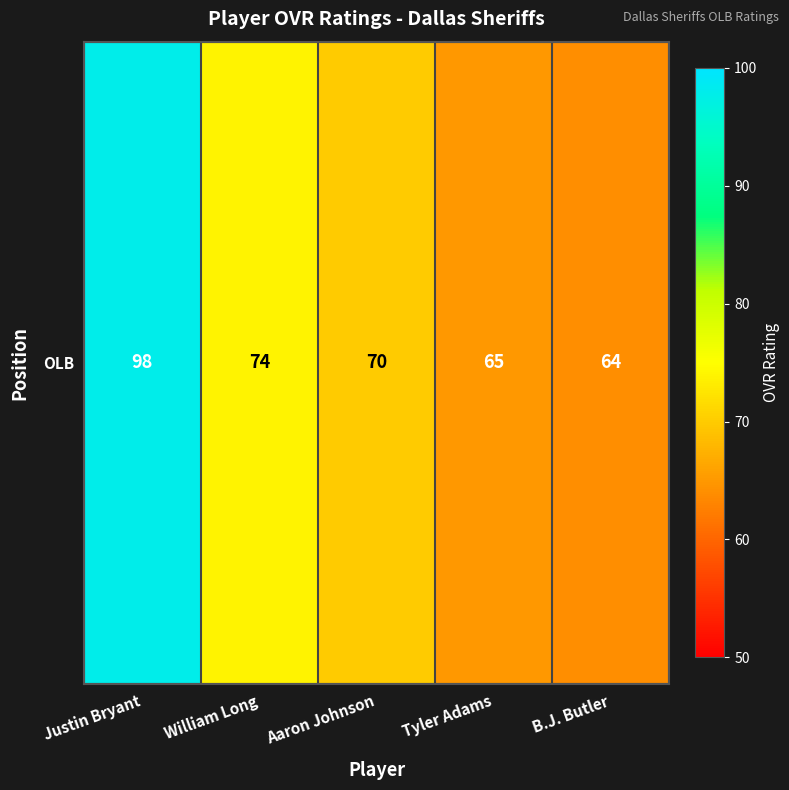

The chart shows a value of 98 at Justin Bryant. True or false?

True